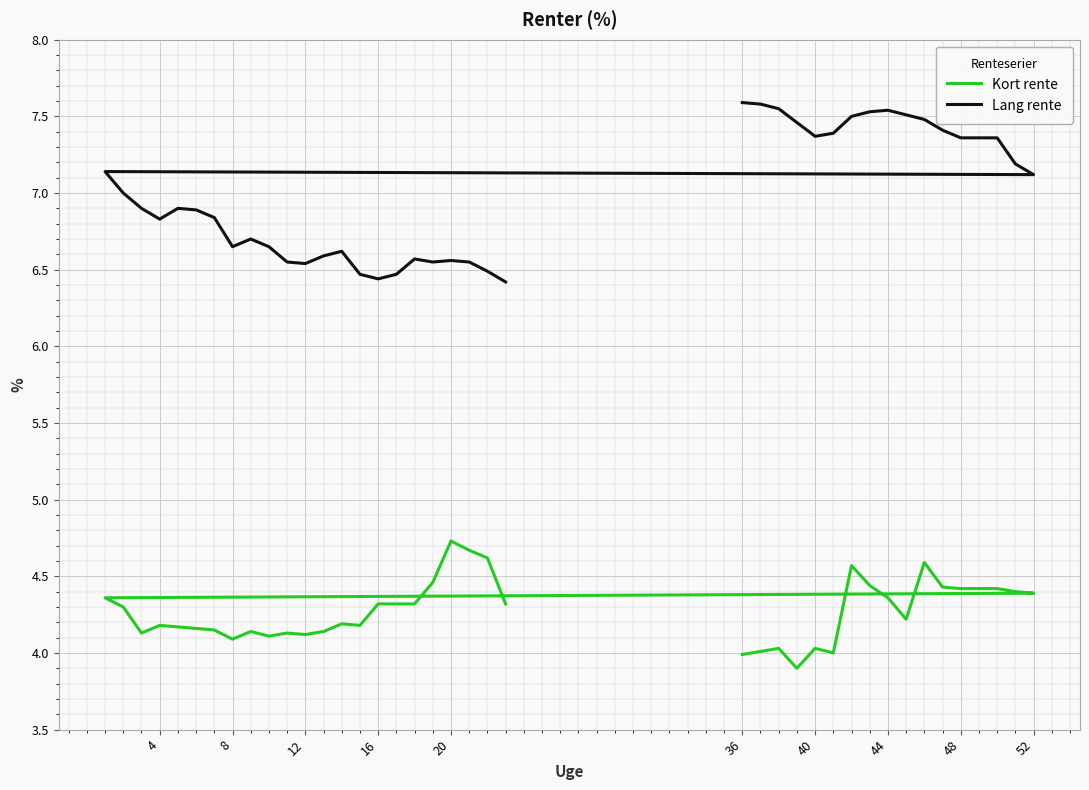

How many interior local peaks does the Kort rente series have?

9